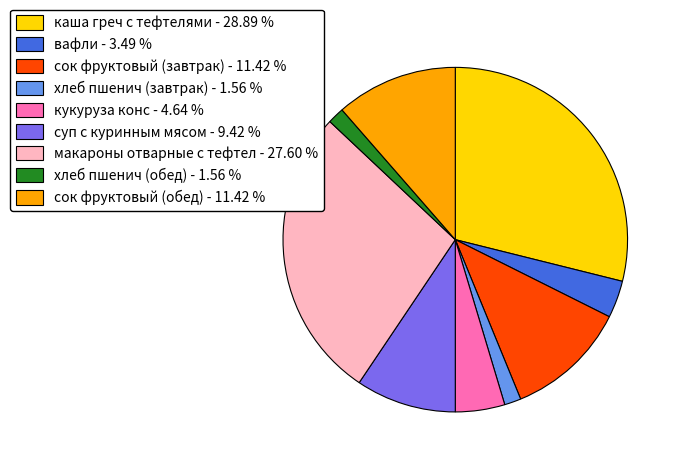

Which category has the biggest portion of the pie?

каша греч с тефтелями